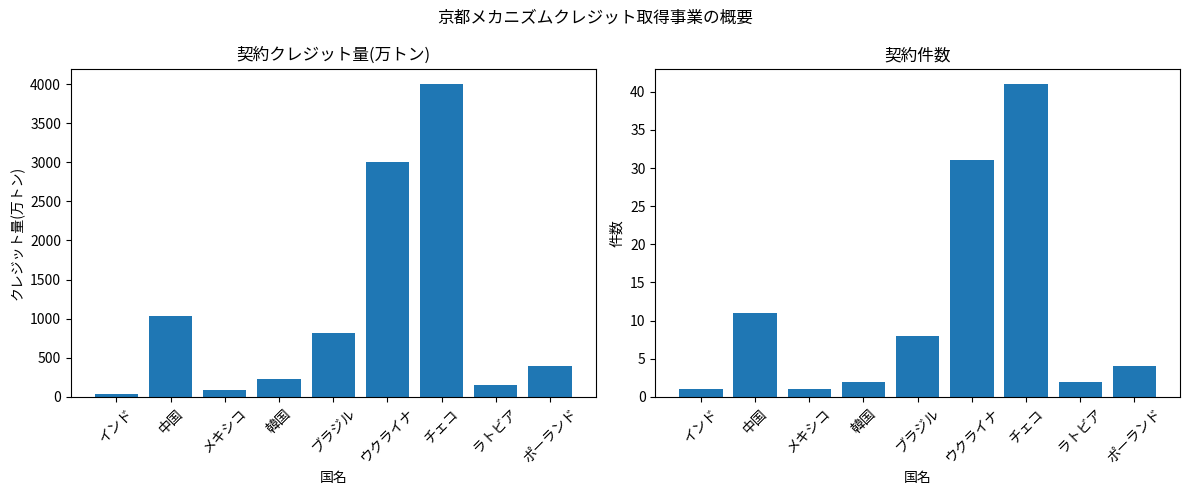

What is the difference between the highest and lowest values at ポーランド?

396.0